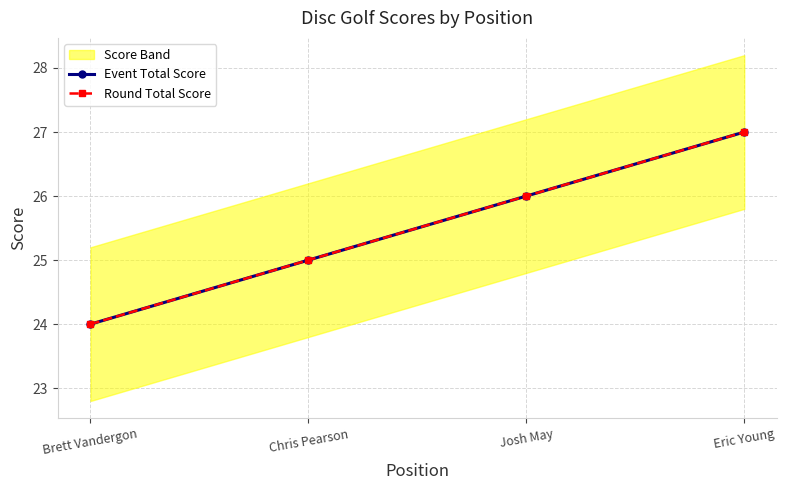

Is it true that Event Total Score equals 24 at Brett Vandergon?

True